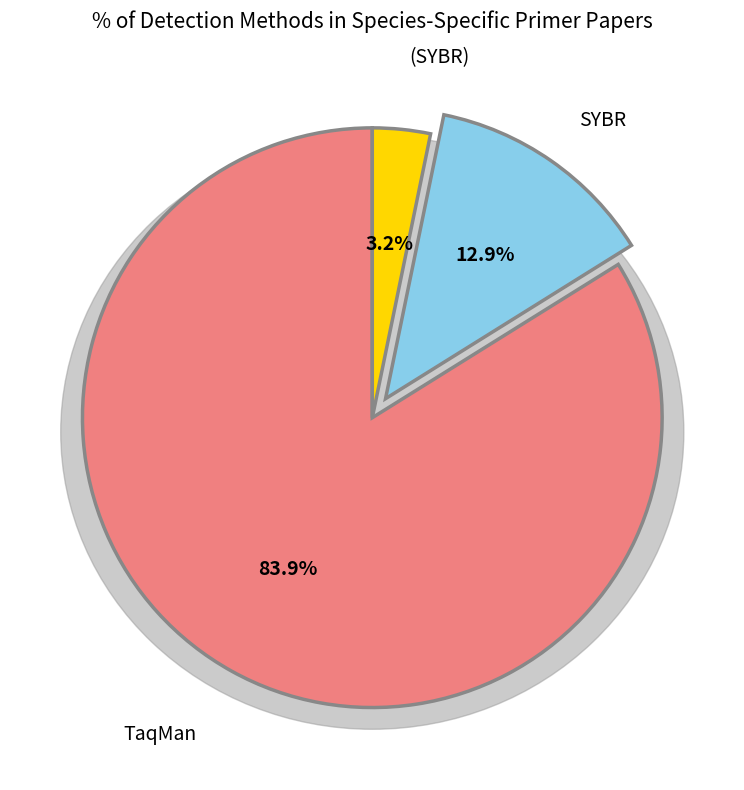

Count the number of slices in the pie.

3